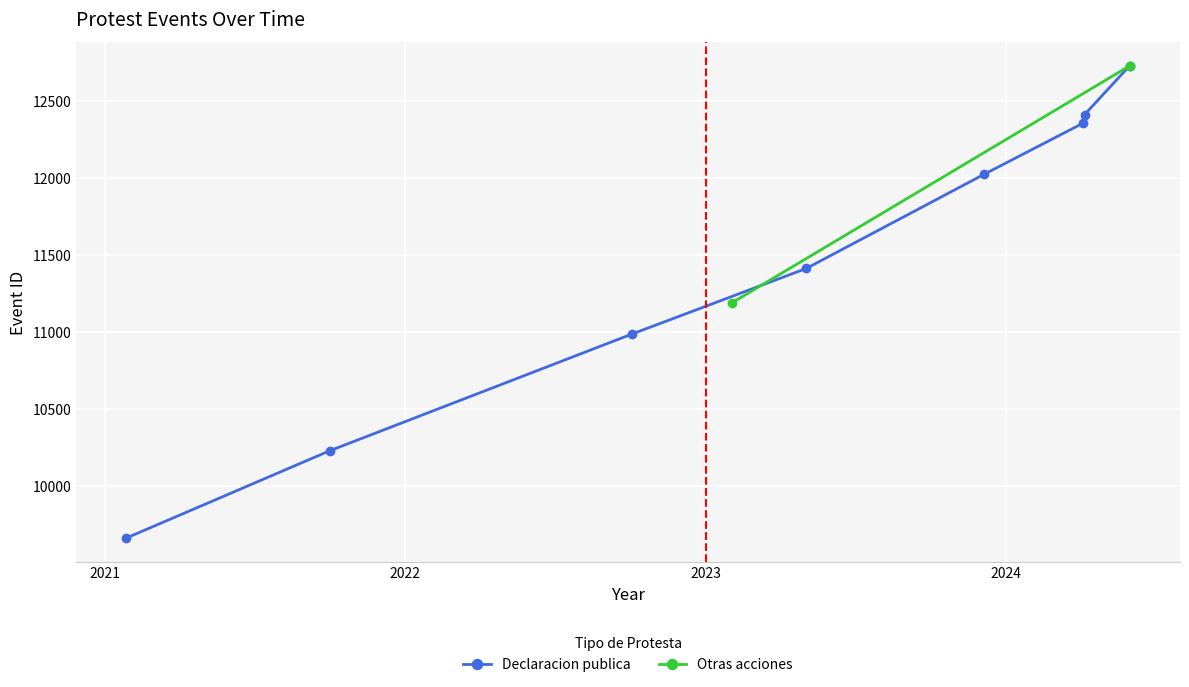

What is the greatest value displayed?

12728